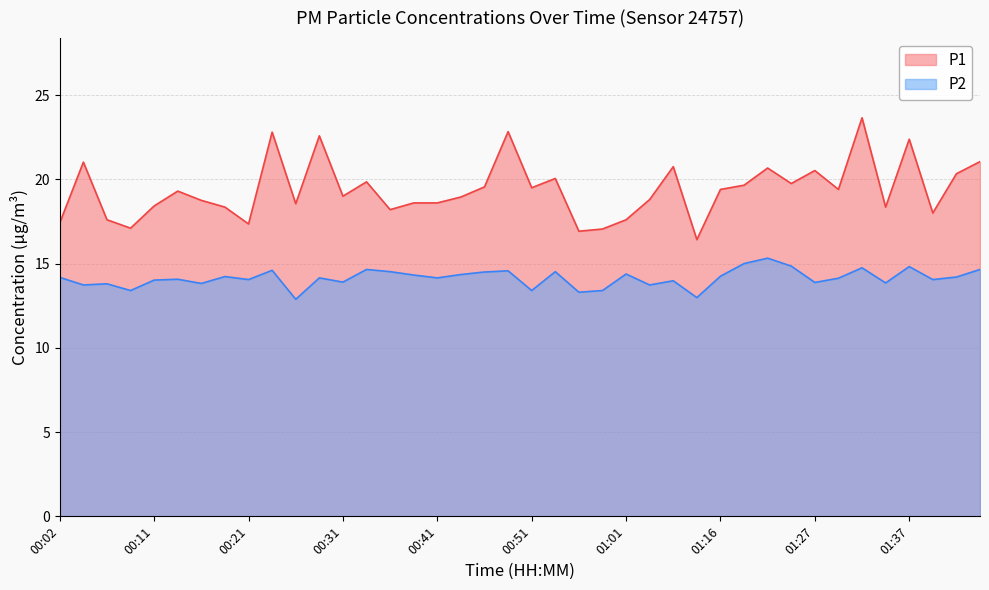

List the labels in order of P2 value, largest first.

01:21, 01:19, 01:24, 01:37, 01:32, 00:34, 01:45, 00:24, 00:48, 00:36, 00:53, 00:46, 01:01, 00:43, 00:39, 01:16, 00:19, 01:42, 00:02, 00:29, 00:41, 01:30, 00:14, 00:21, 01:40, 00:11, 01:11, 00:31, 01:27, 01:35, 00:16, 00:07, 00:04, 01:03, 00:09, 00:51, 00:58, 00:56, 01:14, 00:26